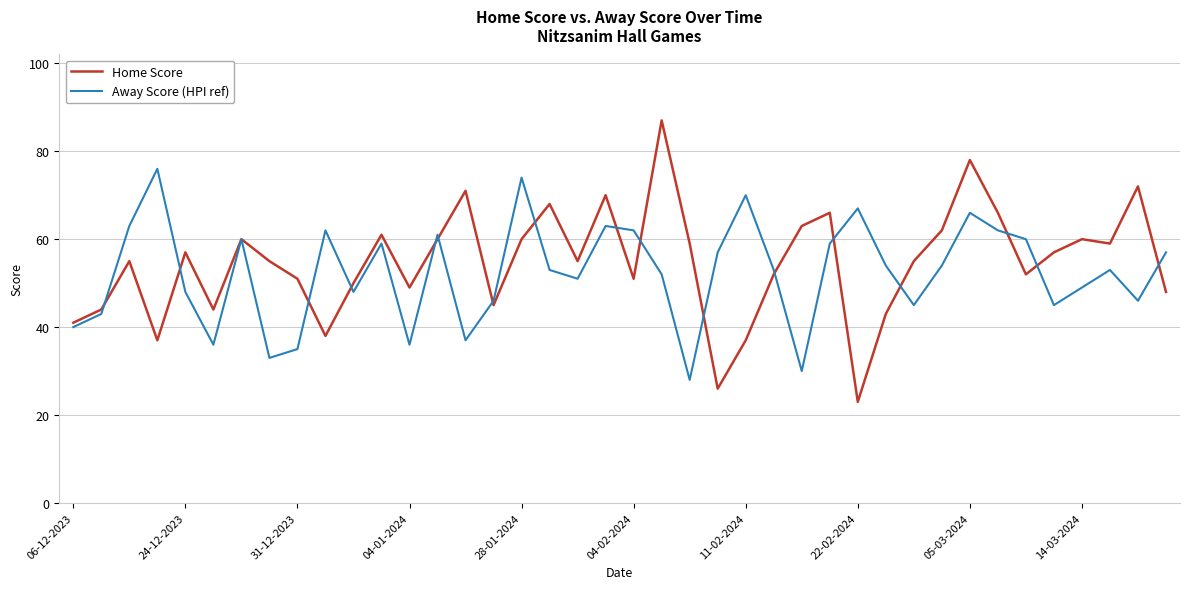

What is the highest value of the Away Score (HPI ref) series?

76